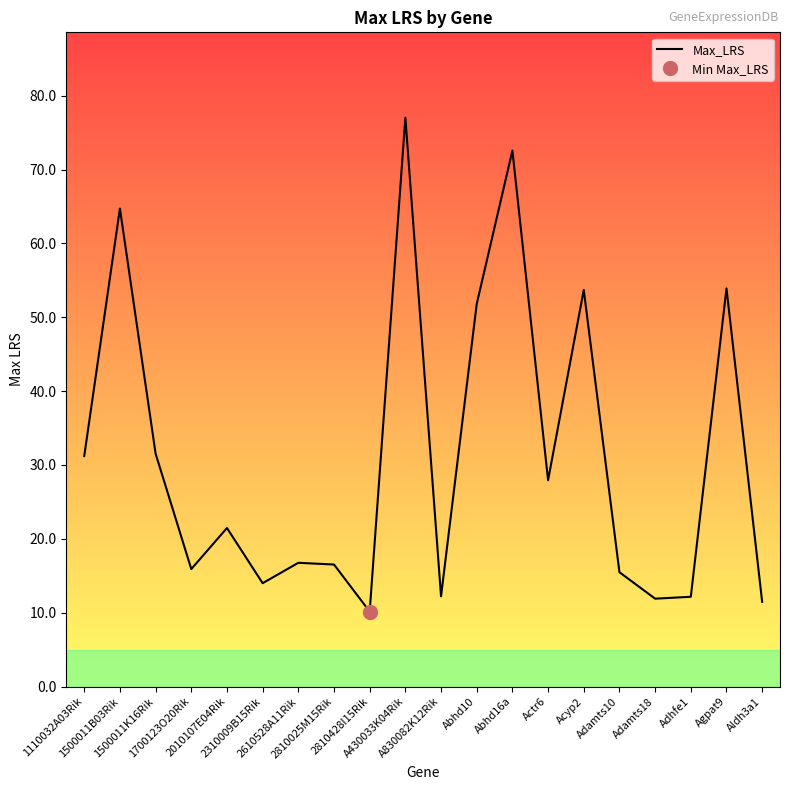

Which category has the lowest value across all series?

2810428I15Rik